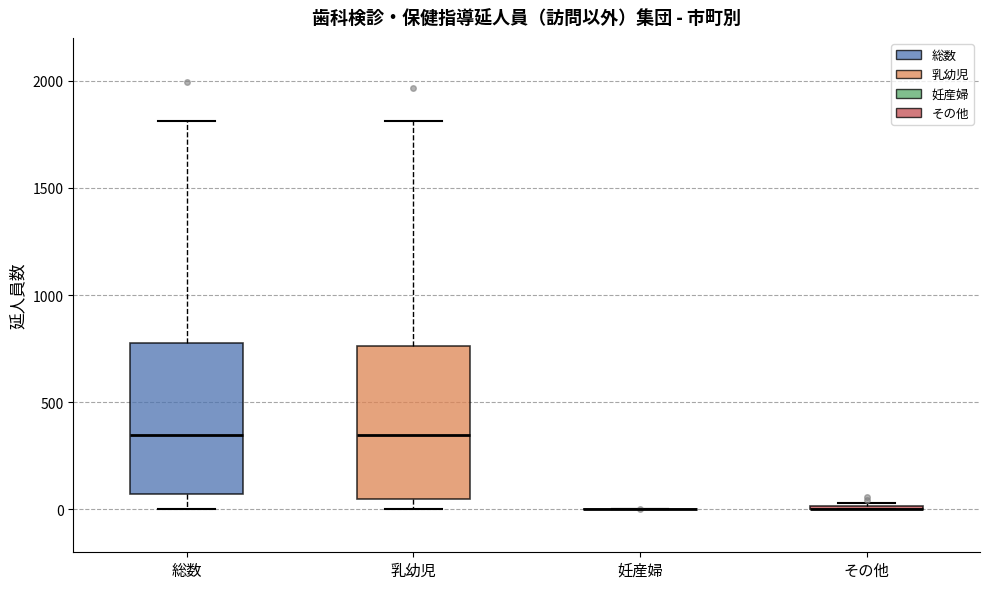

Reading left to right, transcribe this box plot: for each box, give where its median line is, the range the box spans, and where its two whiskers end, as read against the y-axis. The values are not printed on the chart, so give them approximately, as read against the axis.

総数: median 350, box 50 to 800, whiskers 0 to 1800
乳幼児: median 350, box 50 to 750, whiskers 0 to 1800
妊産婦: box collapsed to a line at 0, whiskers 0 to 0
その他: box collapsed to a line at 0, whiskers 0 to 50